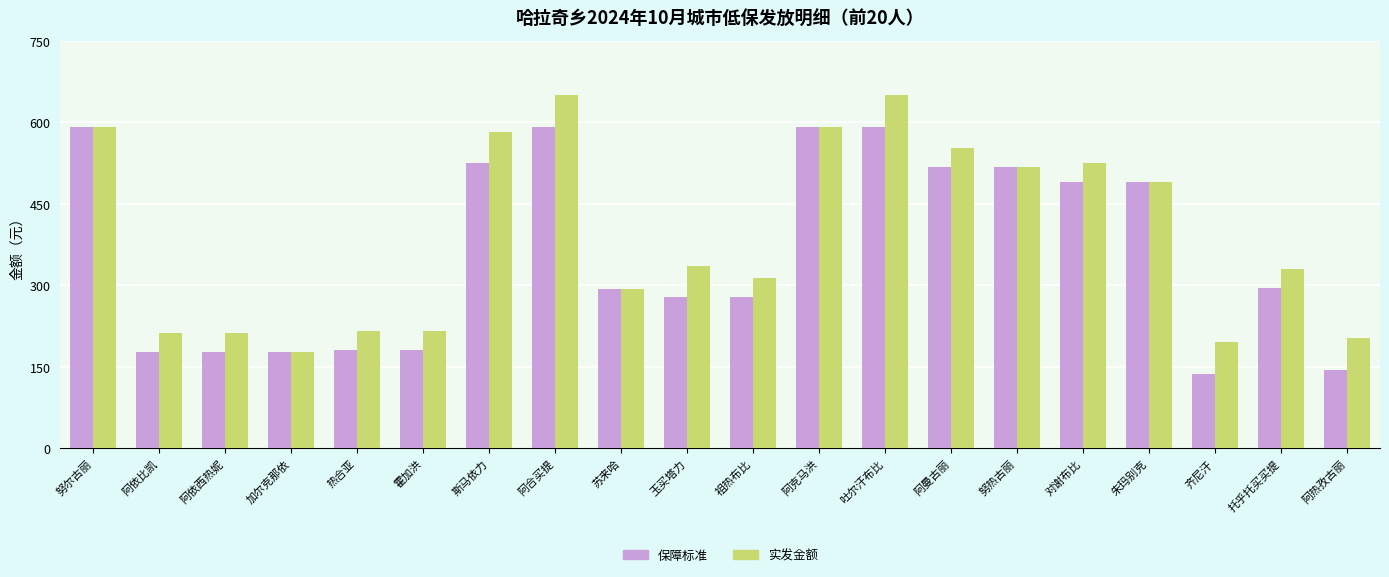

What is the total value across all series at 努热古丽?

1034